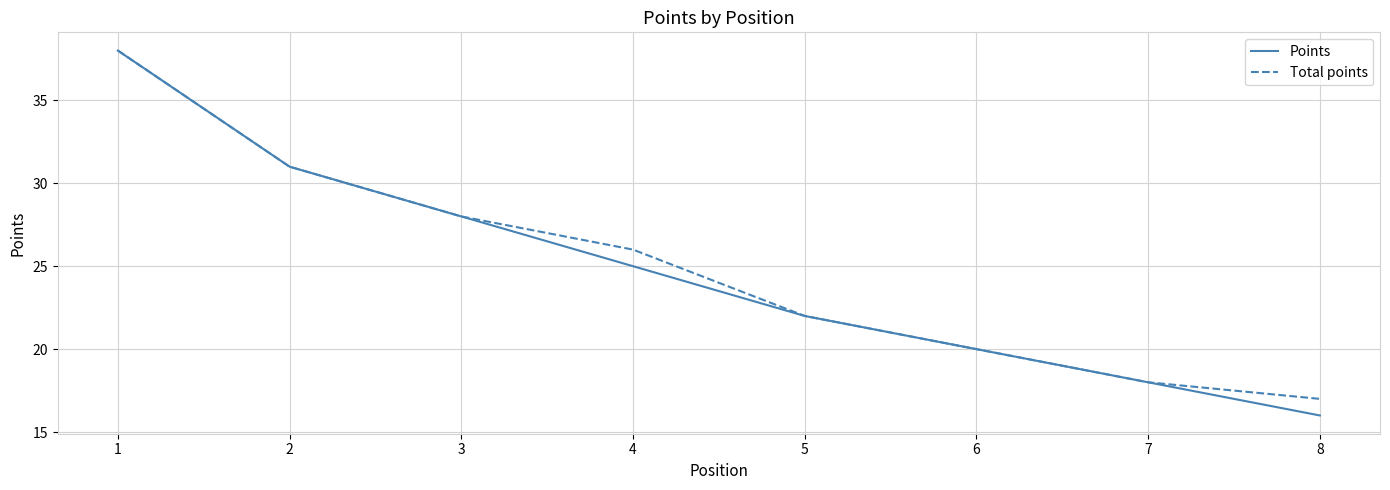

What is the approximate value of Total points at 8, to the nearest 5?

15